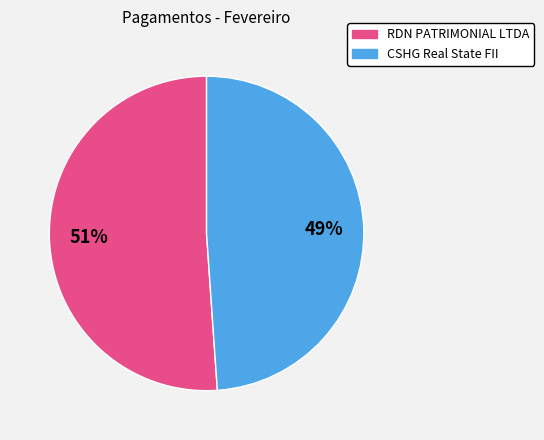

What is the majority slice?

RDN PATRIMONIAL LTDA